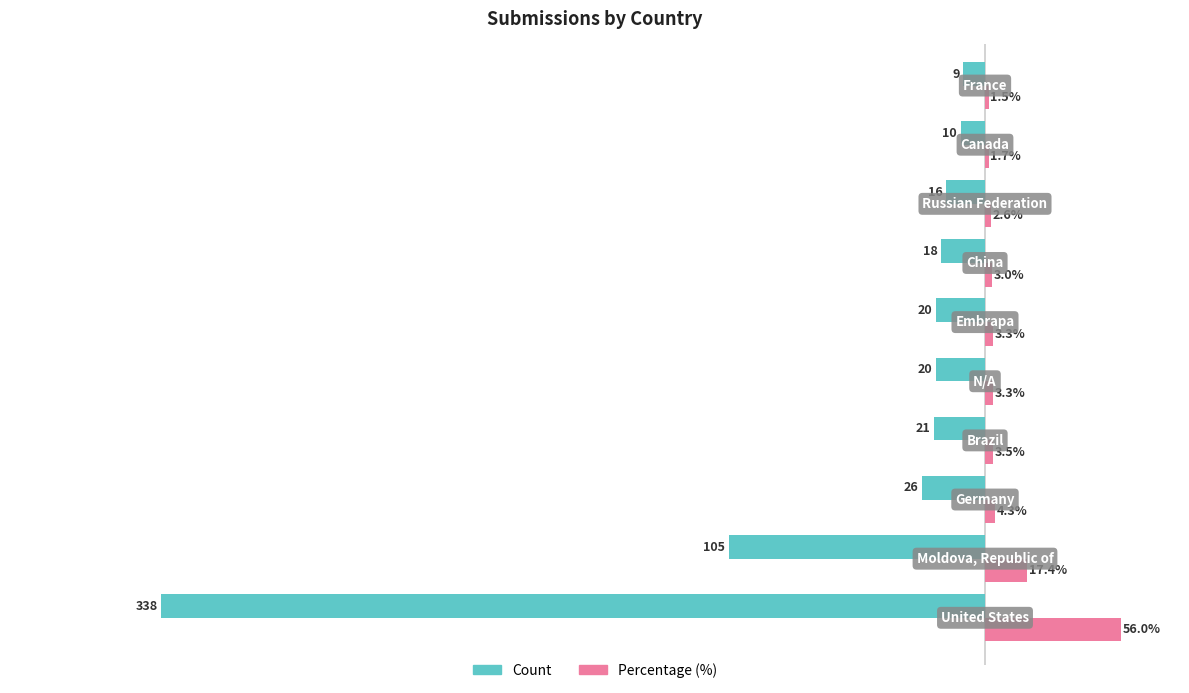

Rank the series by their average value, from highest to lowest.

Percentage (%), Count